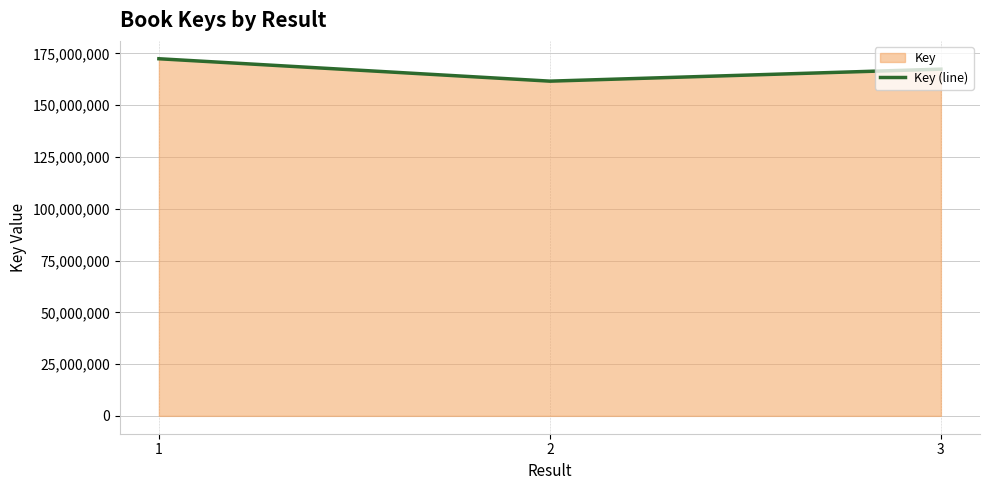

What is the ratio of the value at 2 to the value at 3?

1.0